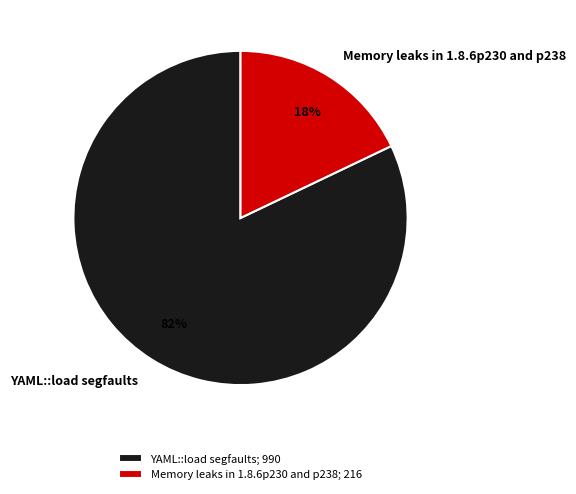

Which slice is the smallest?

Memory leaks in 1.8.6p230 and p238